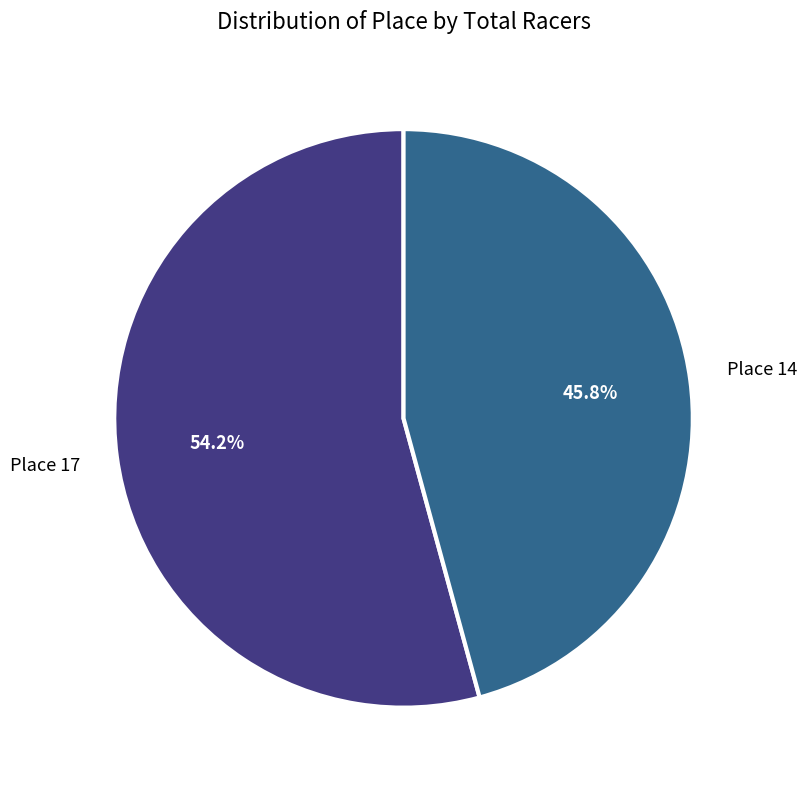

Approximately how many times larger is the value at Place 14 compared to Place 17?

0.8